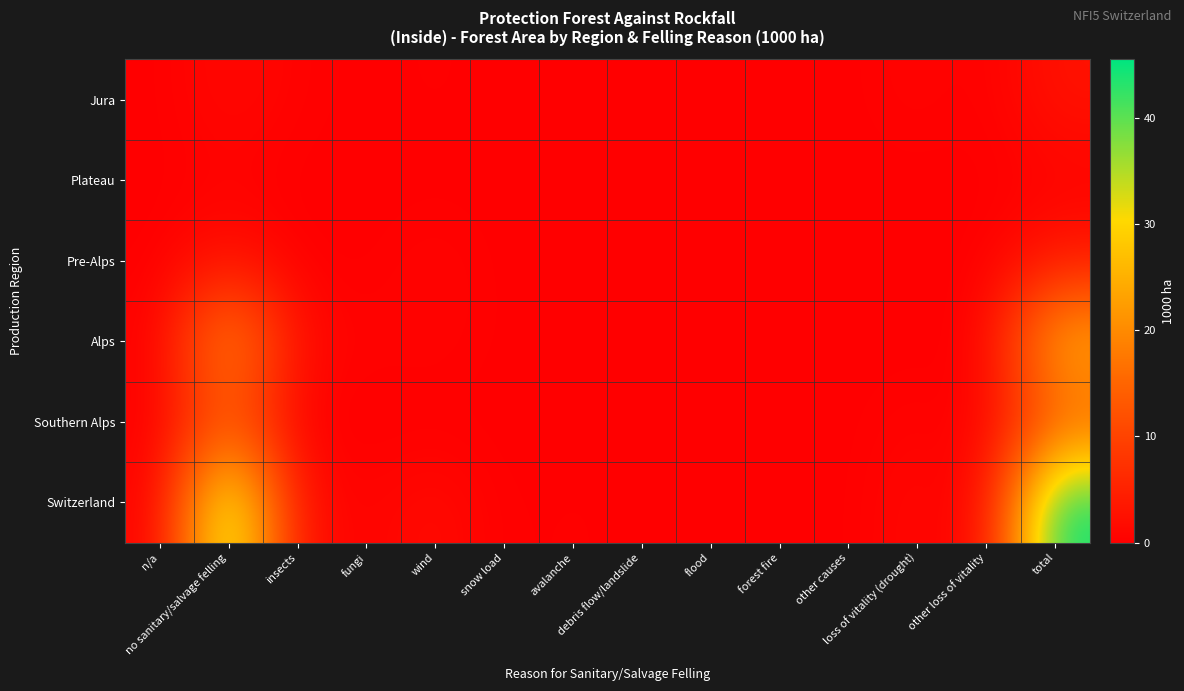

Which has a higher value, loss of vitality (drought) or total?

total